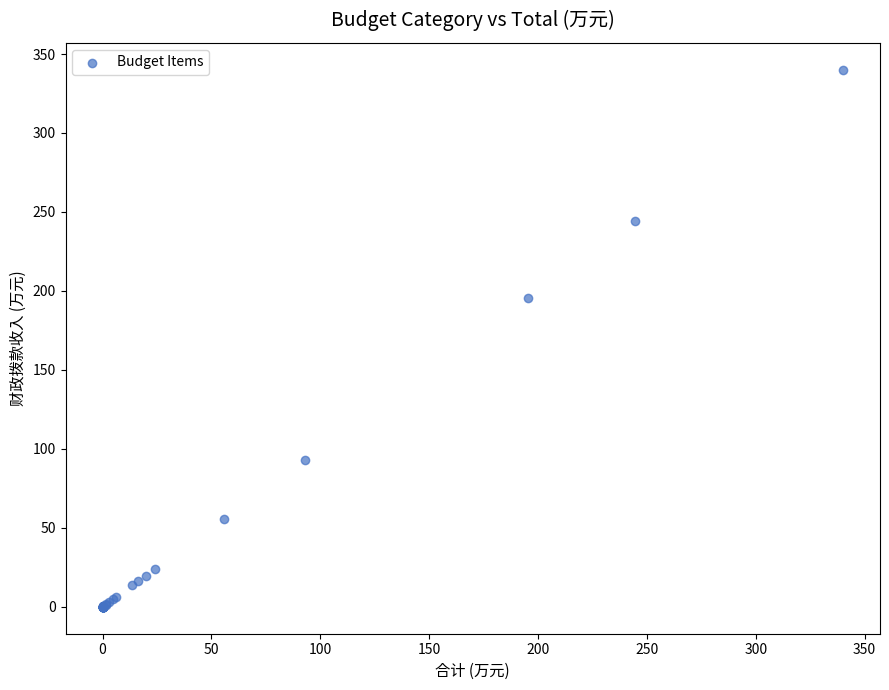

What Y value in the scatter plot is closest to 170?

195.3